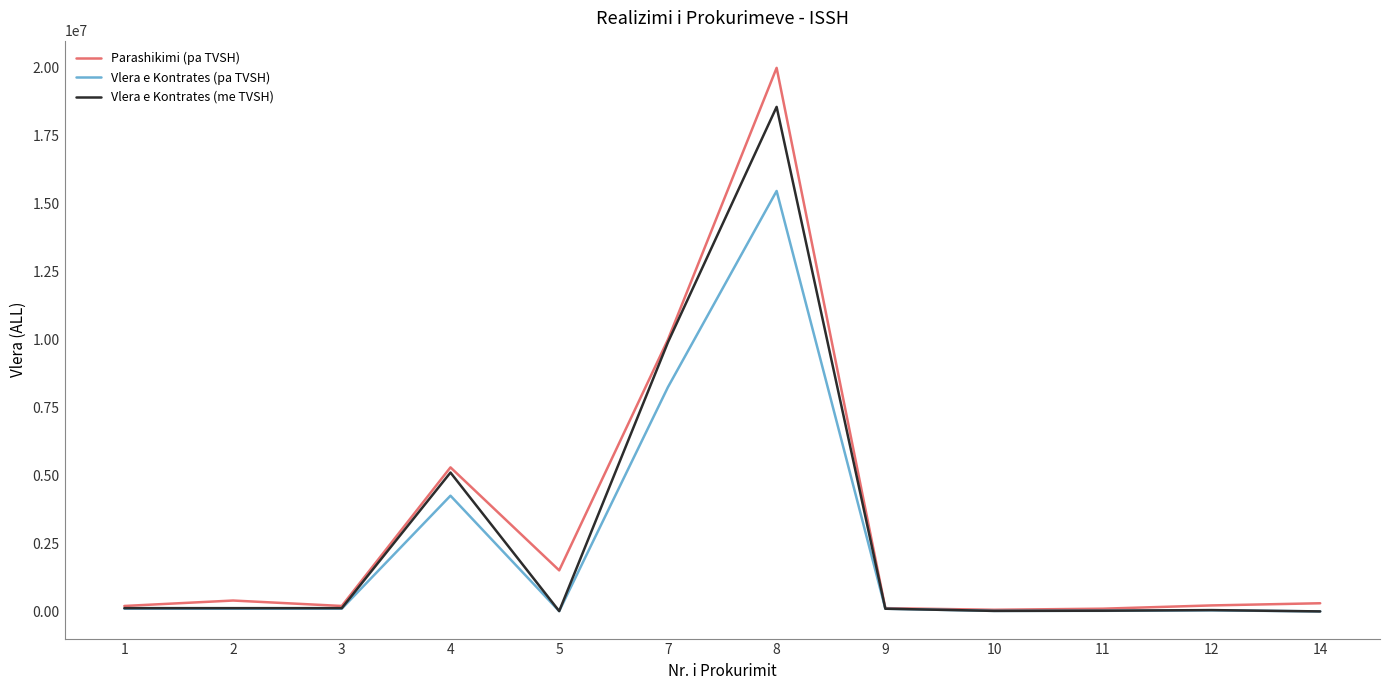

What is the approximate value of Vlera e Kontrates (pa TVSH) at 7?

8249643.1